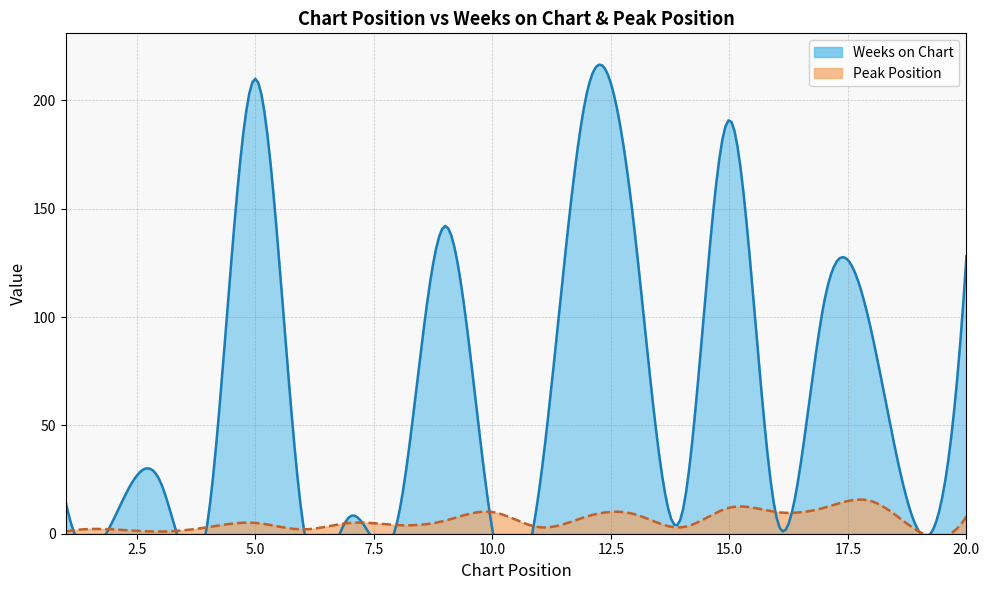

How many lines are shown in the chart?

2